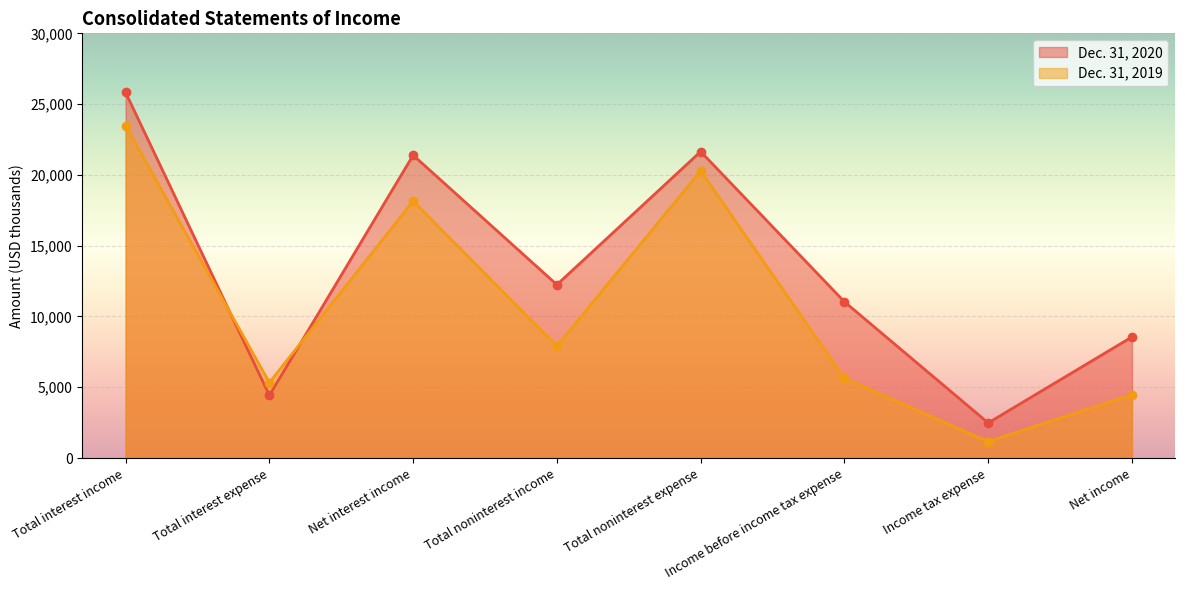

Rank the series at Total interest income from lowest to highest value.

Dec. 31, 2019, Dec. 31, 2020